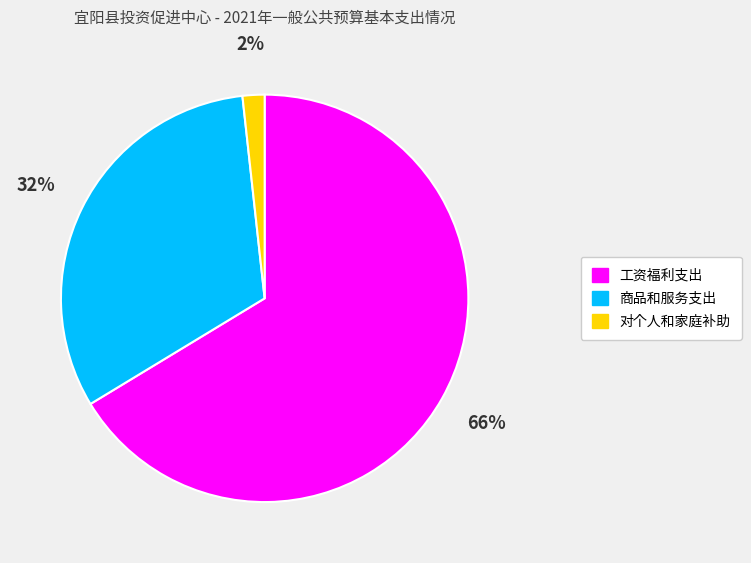

True or false: 工资福利支出 accounts for 66% of the total.

True